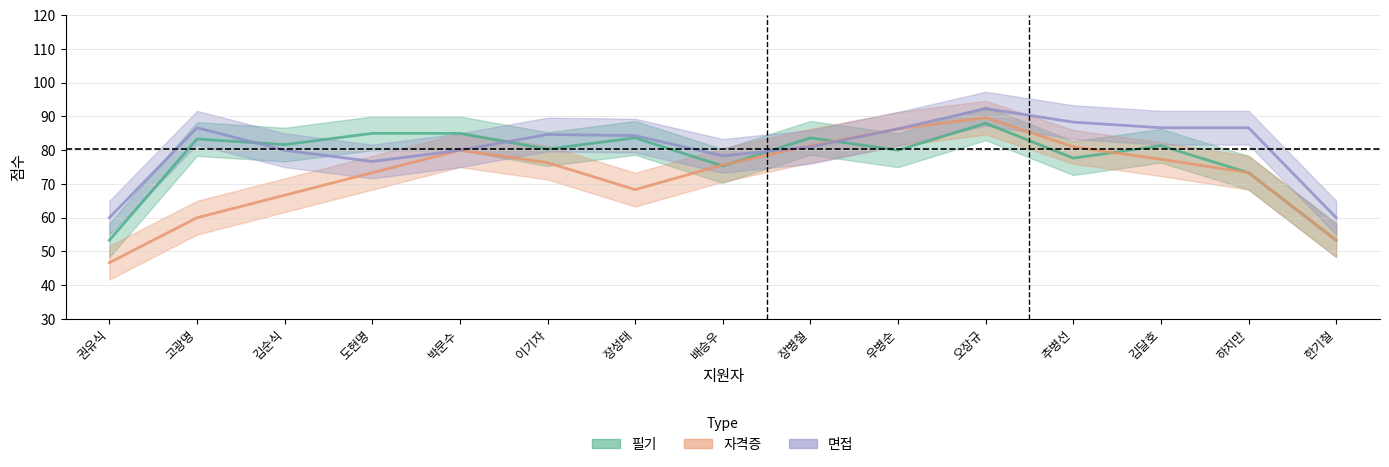

Where is the first local minimum for 면접?

도현명